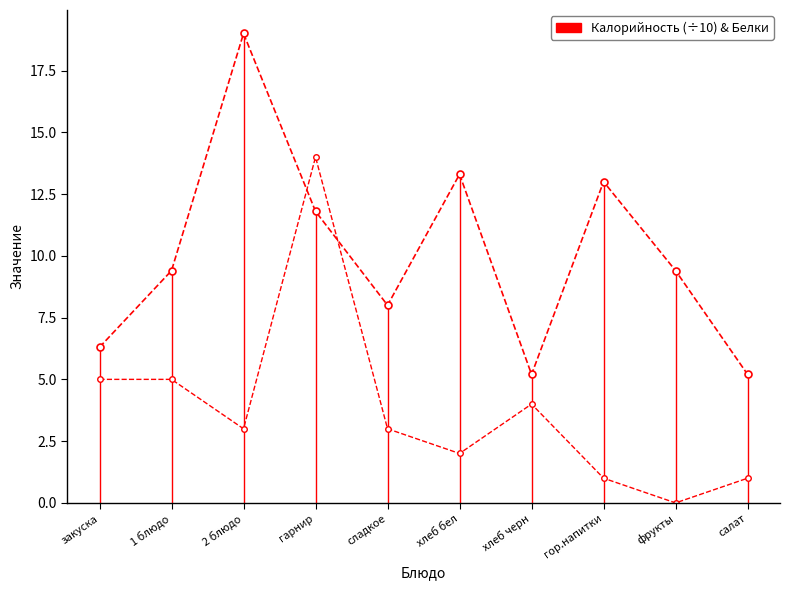

True or false: Калорийность (÷10) has more than 0 interior local peaks.

True